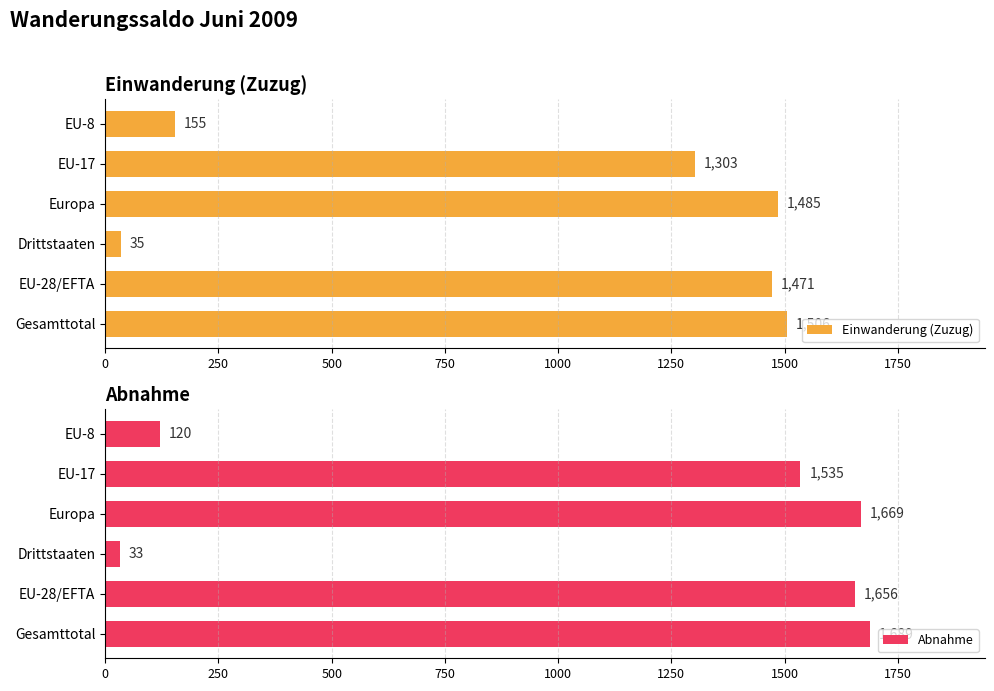

Rank the series by their maximum value, from highest to lowest.

Abnahme, Einwanderung (Zuzug)